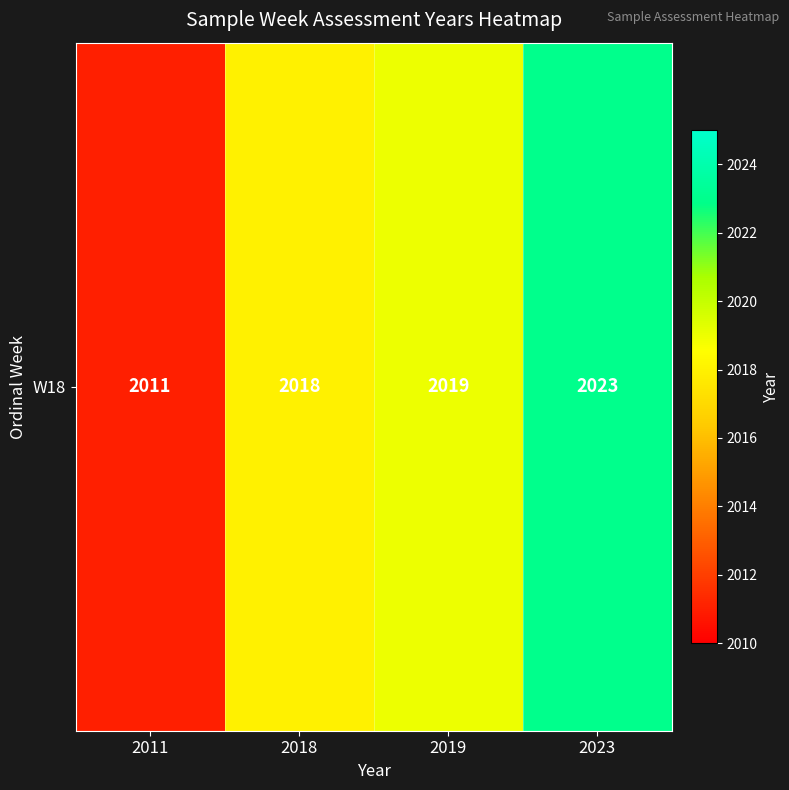

List the labels in order of value, largest first.

2023, 2019, 2018, 2011